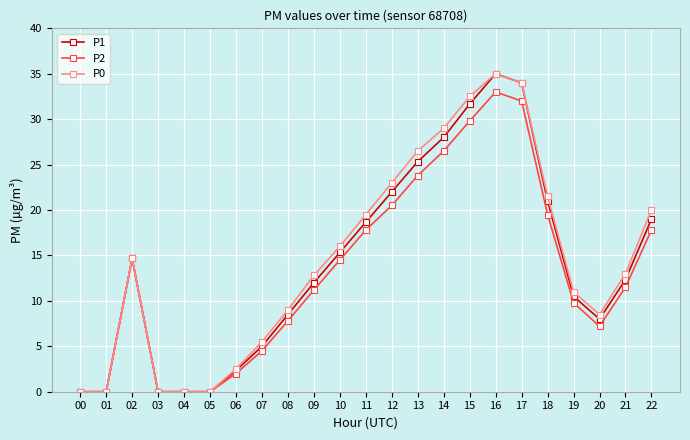

Is the value of P1 at 16 greater than the value of P0 at 17?

Yes